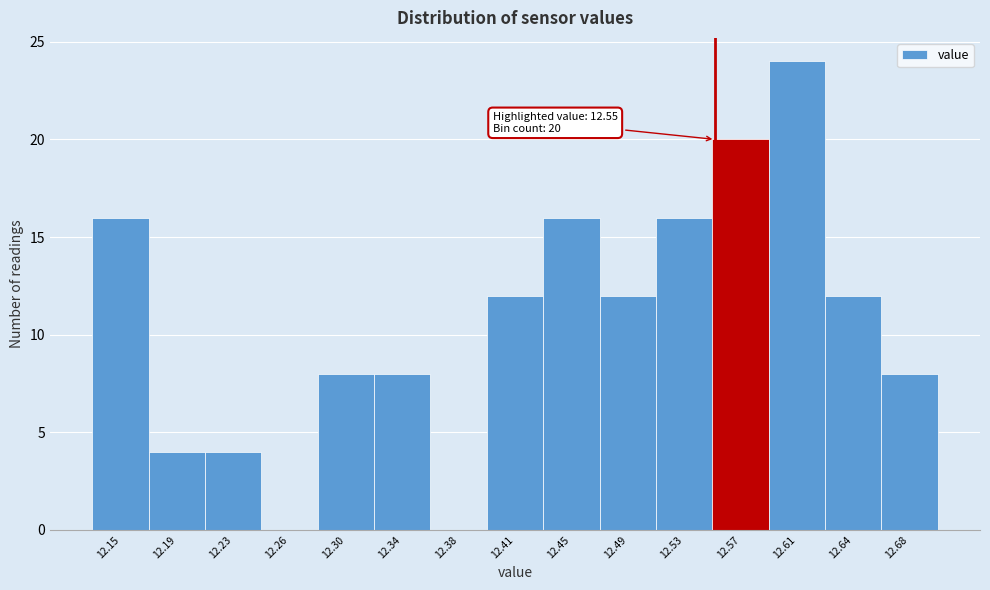

Over which range of the x-axis is the bar tallest?

12.586 to 12.624